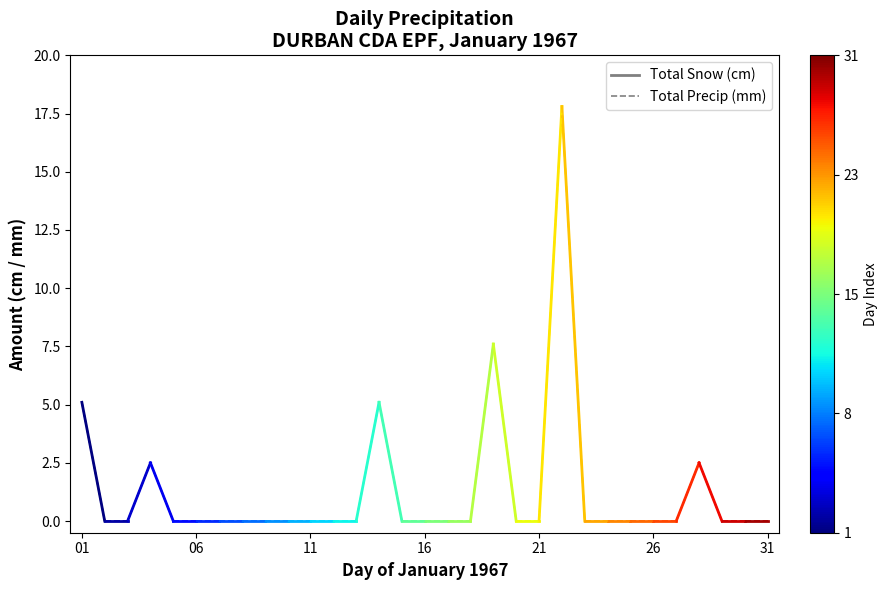

Is the value of Total Precip (mm) at 01 greater than the value of Total Snow (cm) at 06?

Yes